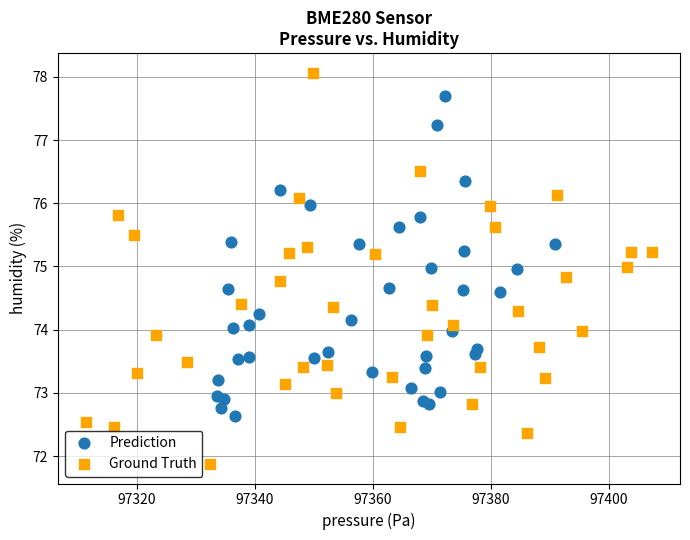

Which series contains the highest Y value?

Ground Truth